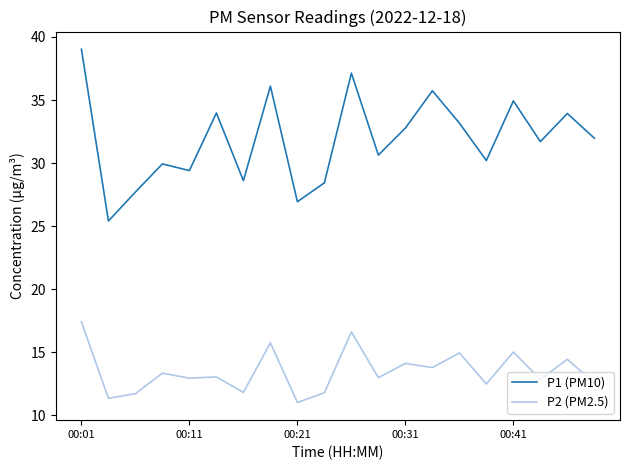

Which series has the largest range (max minus min)?

P1 (PM10)